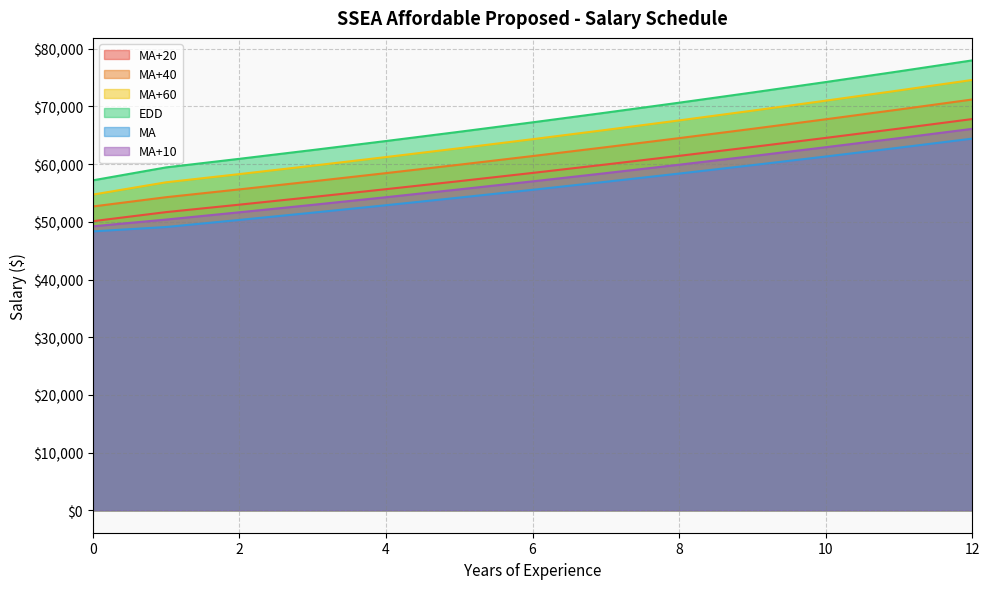

At which label does MA+20 first exceed 58483?

6